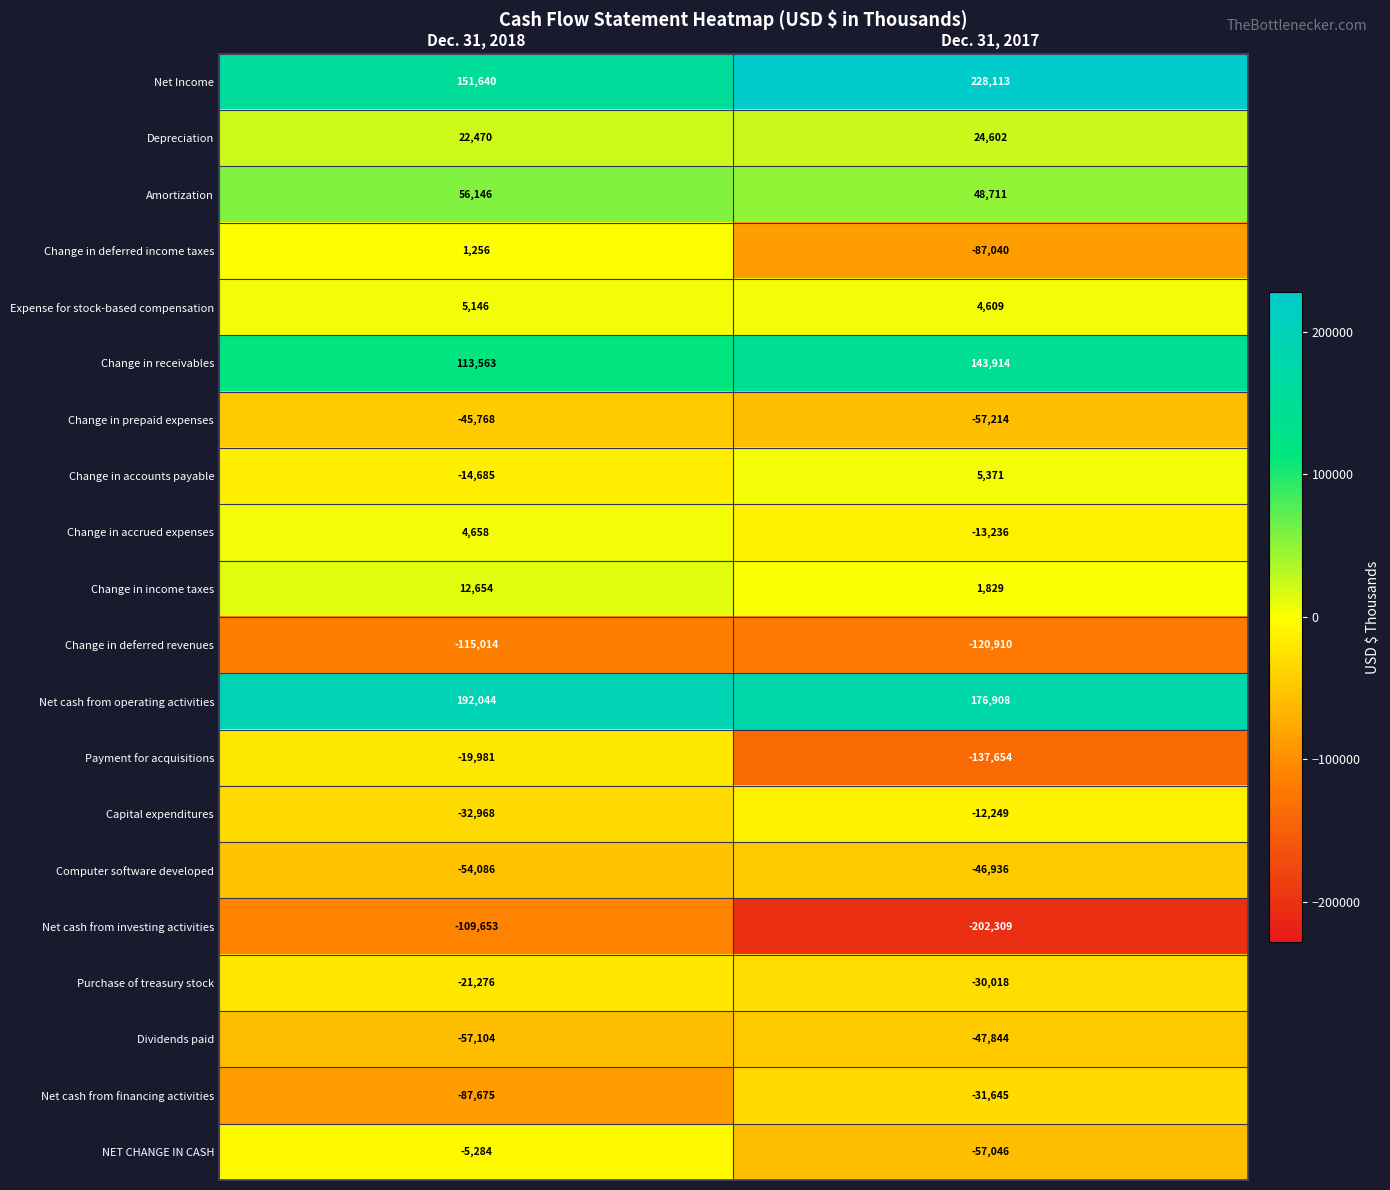

What is the total value across all series at Dec. 31, 2017?

-210044